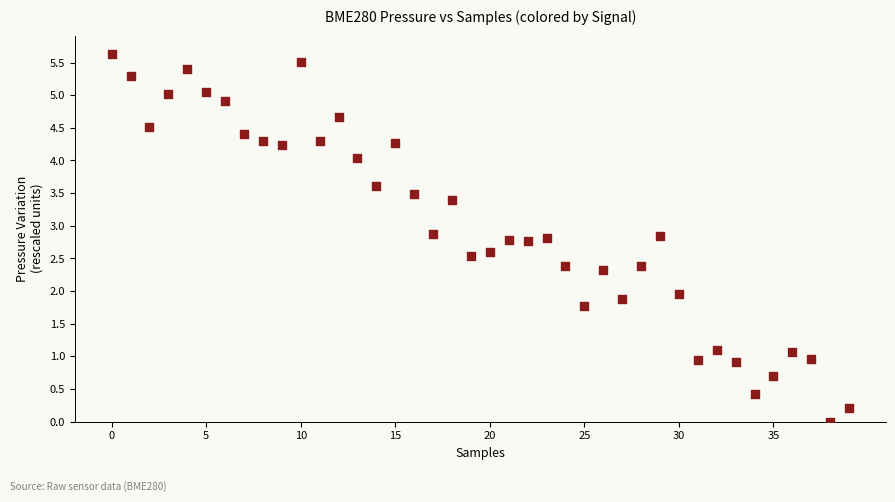

What is the range of Y values (max minus min)?

5.6